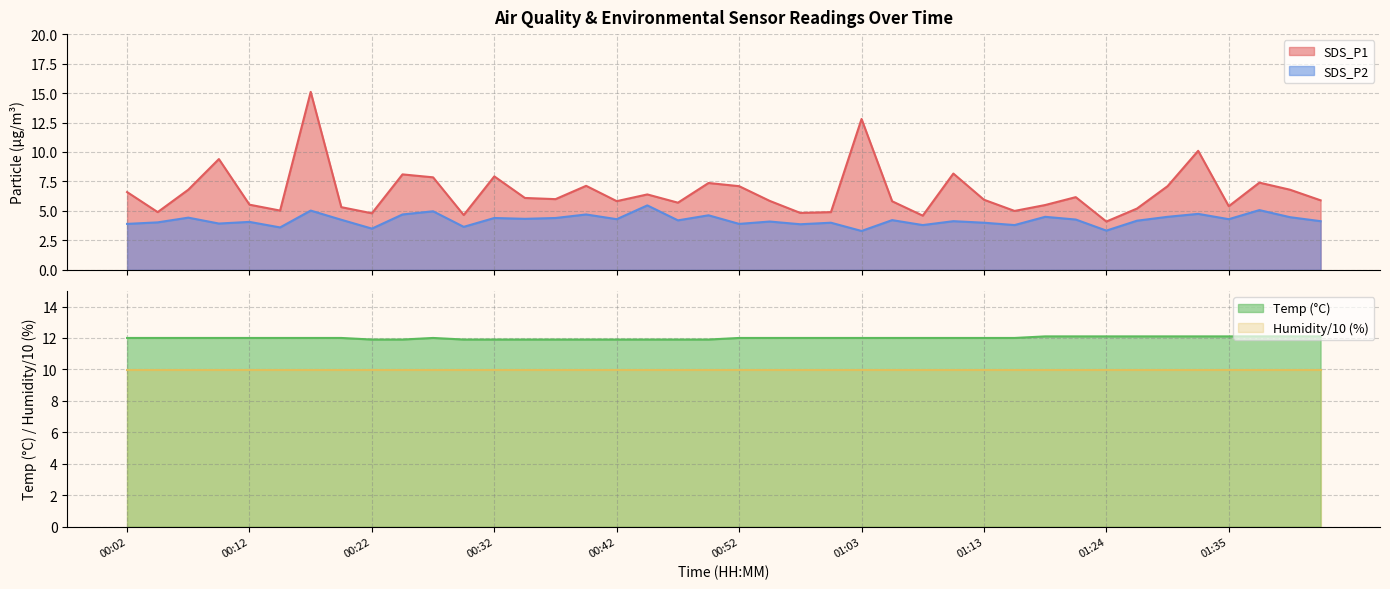

True or false: SDS_P1 has more than 2 interior local peaks.

True